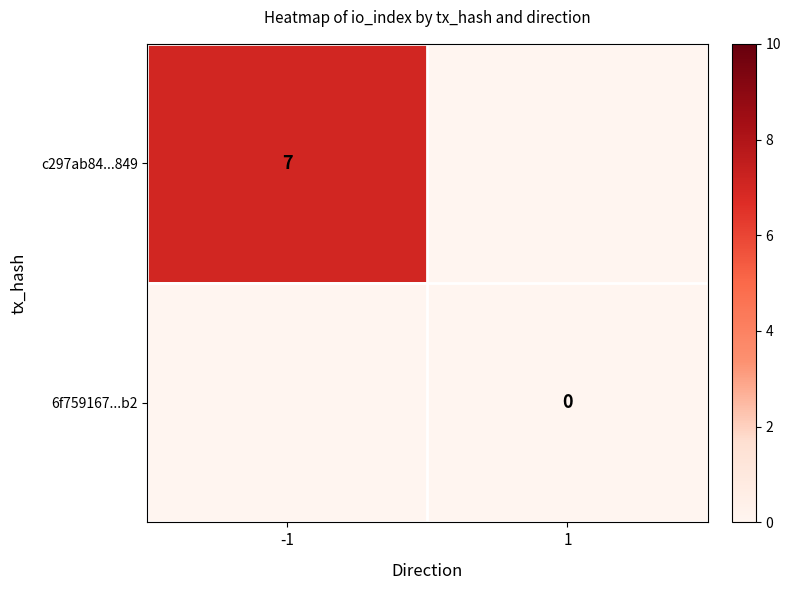

The c297ab84...849 series shows 7 at -1. True or false?

True